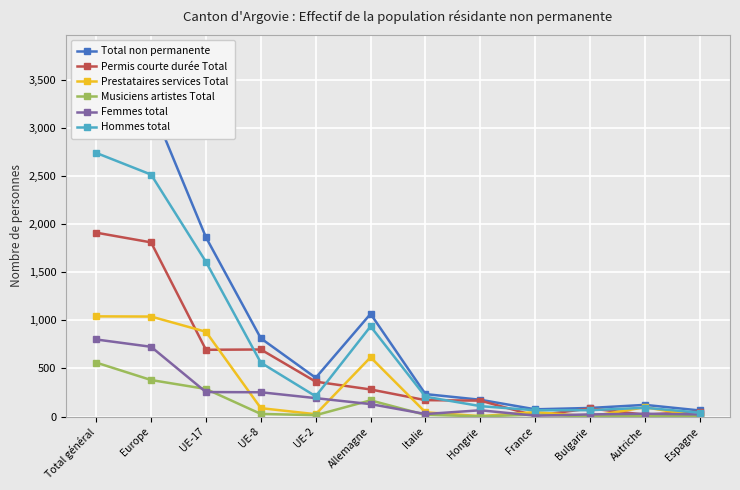

True or false: Musiciens artistes Total has a value of 19 at France.

True